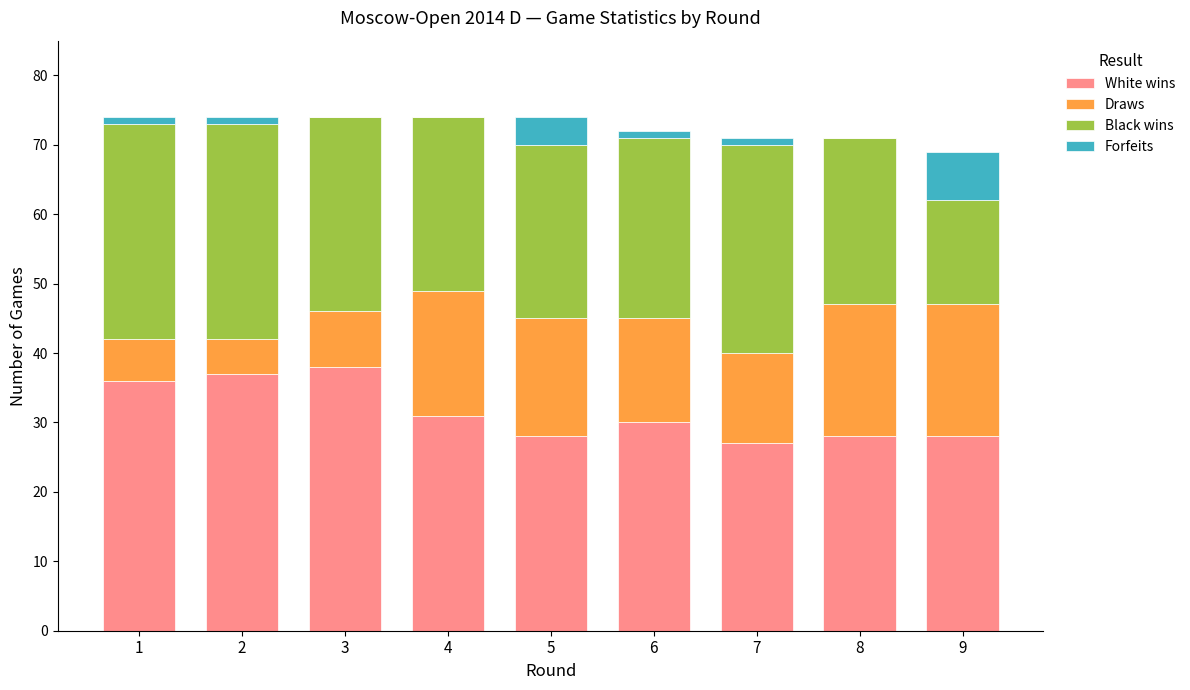

What is the sum of all White wins values?

283